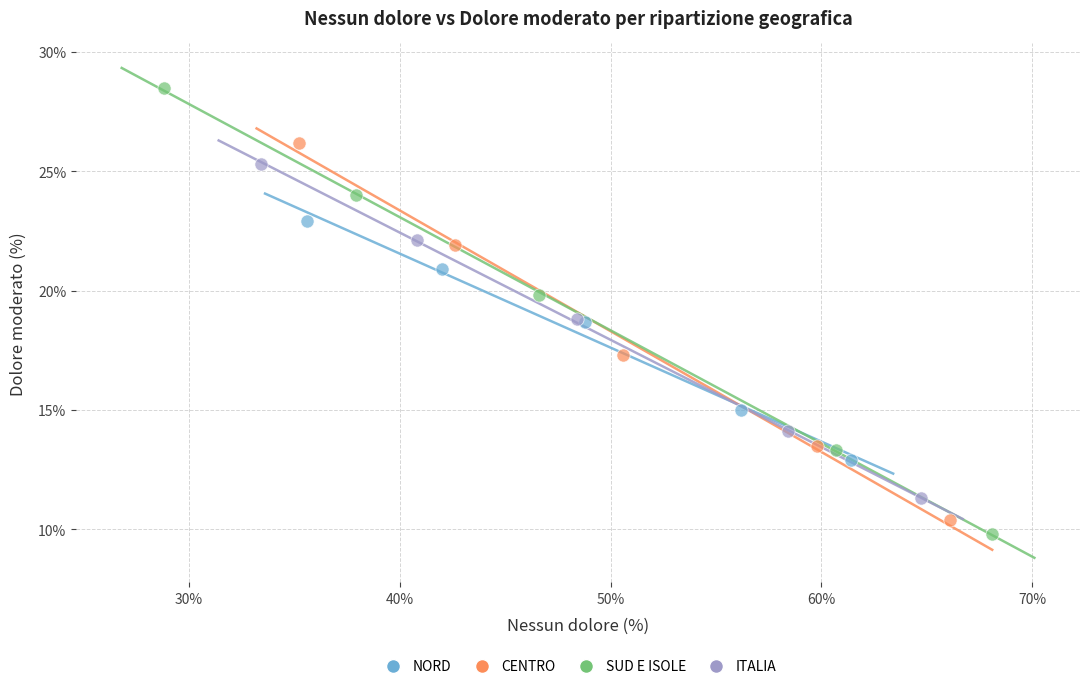

Which series contains the highest Y value?

SUD E ISOLE